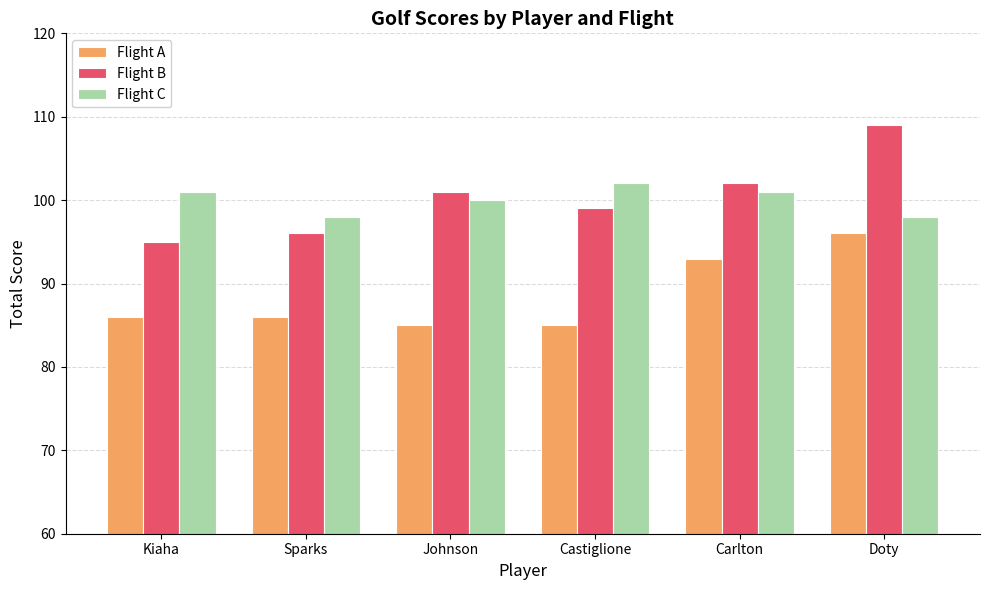

What are all the series names shown in the legend?

Flight A, Flight B, Flight C